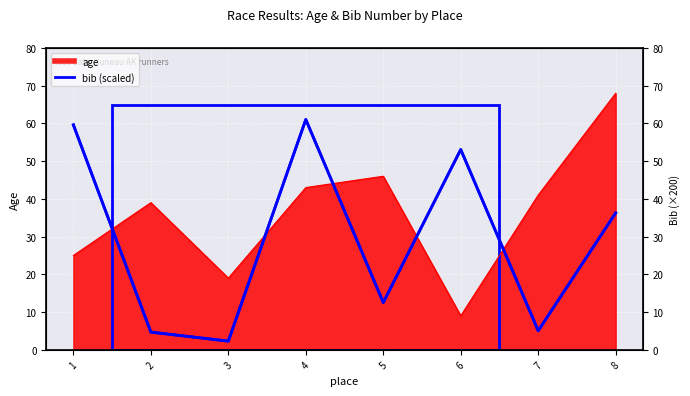

The age series shows 25.0 at 1. True or false?

True